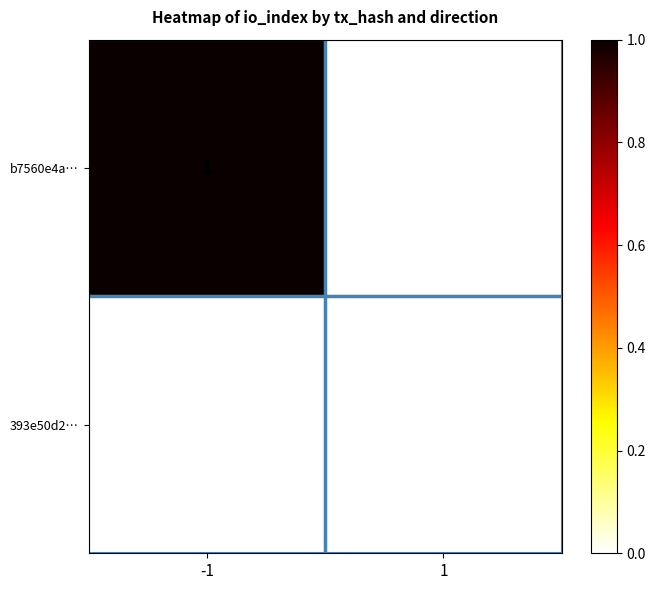

Rank the series by their maximum value, from lowest to highest.

393e50d2…, b7560e4a…